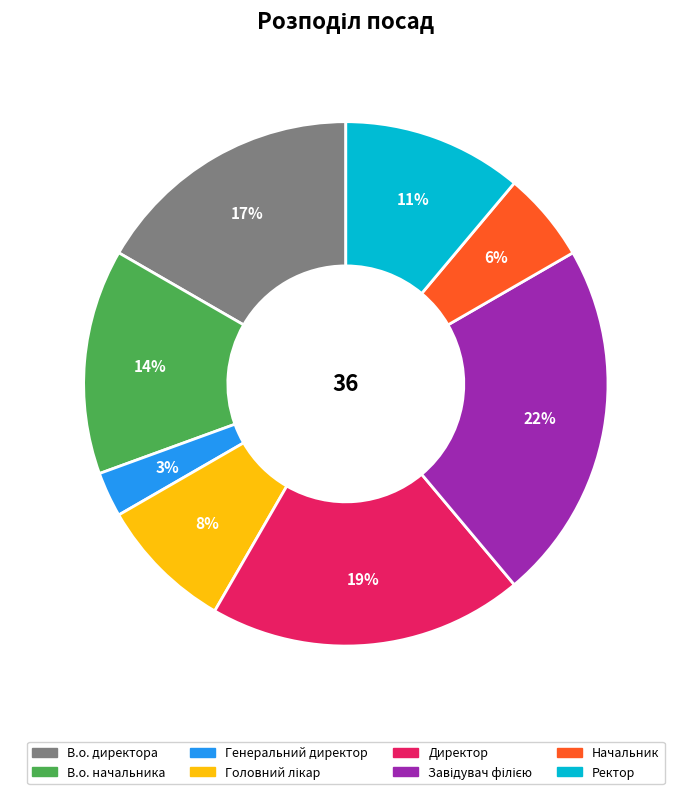

How many slices are in this pie chart?

8